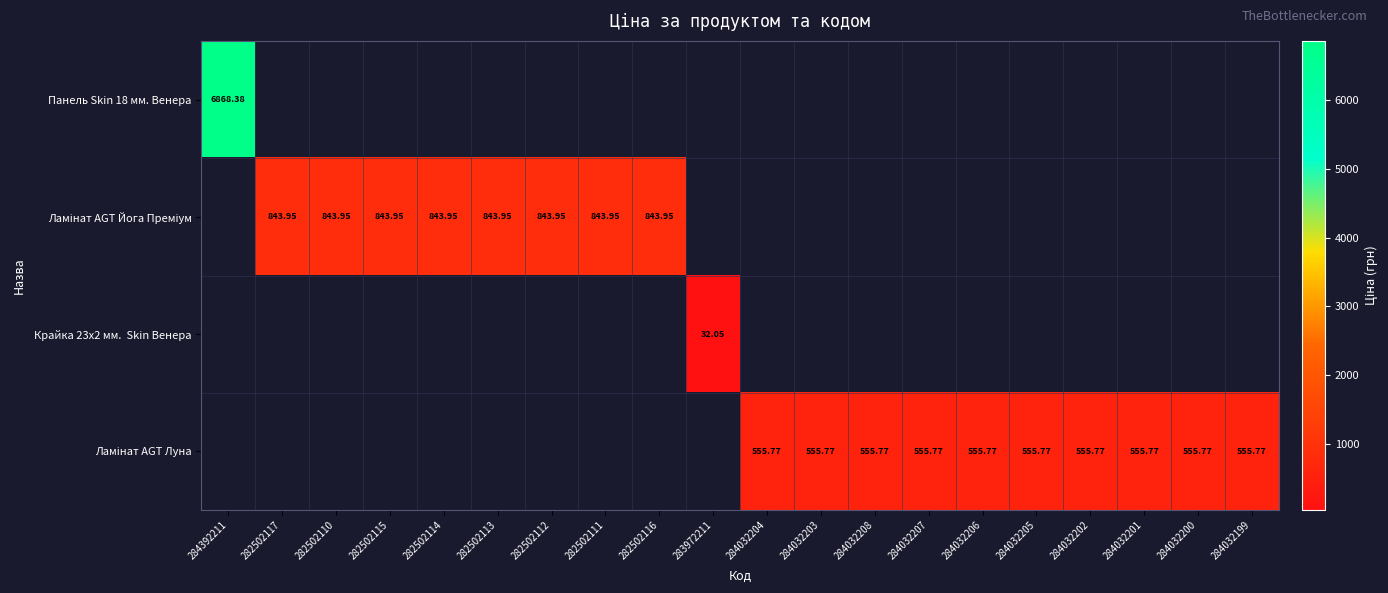

Which has a higher value, 284032207 or 284032203?

284032203